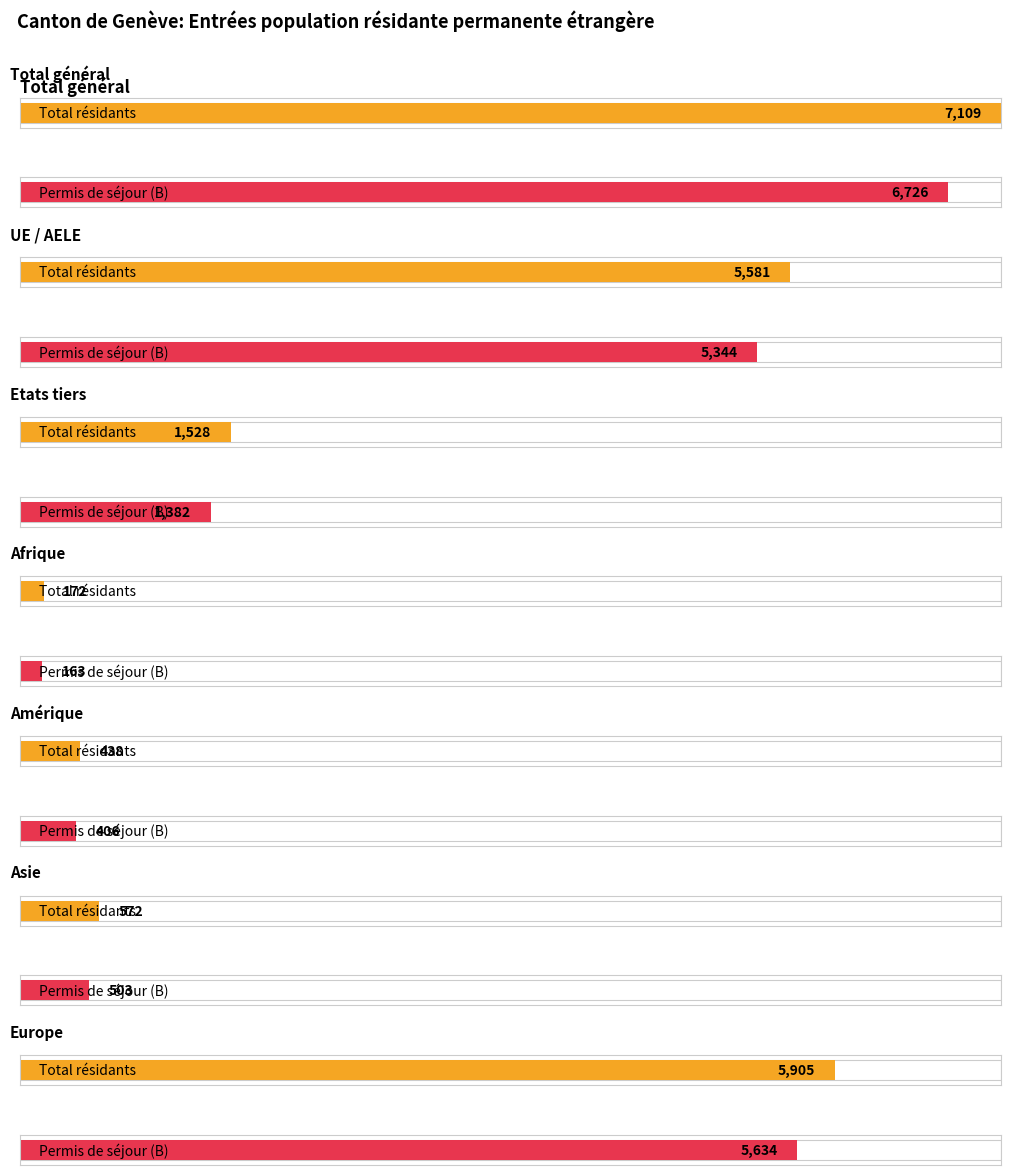

At how many categories does at least one series exceed 5353?

3